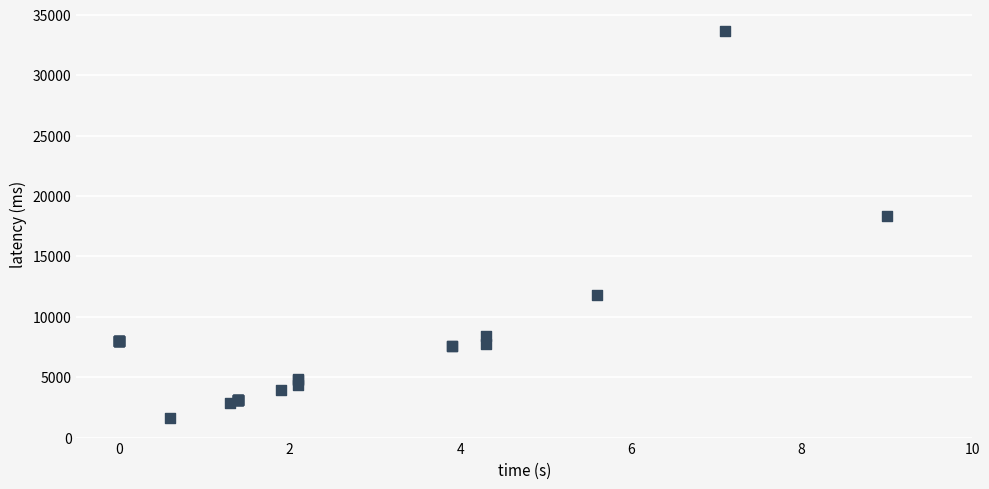

What Y value in the scatter plot is closest to 17671?

18342.2